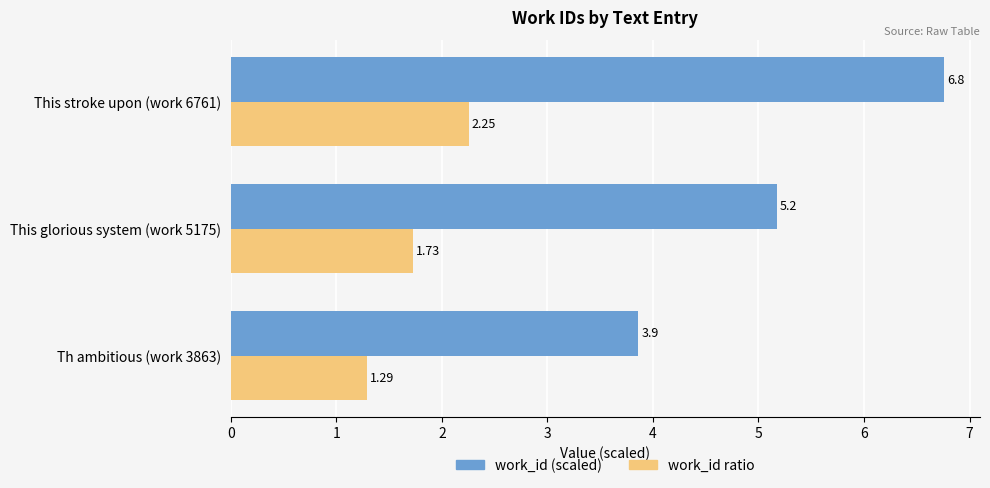

What is the total value across all series at Th ambitious (work 3863)?

5.2